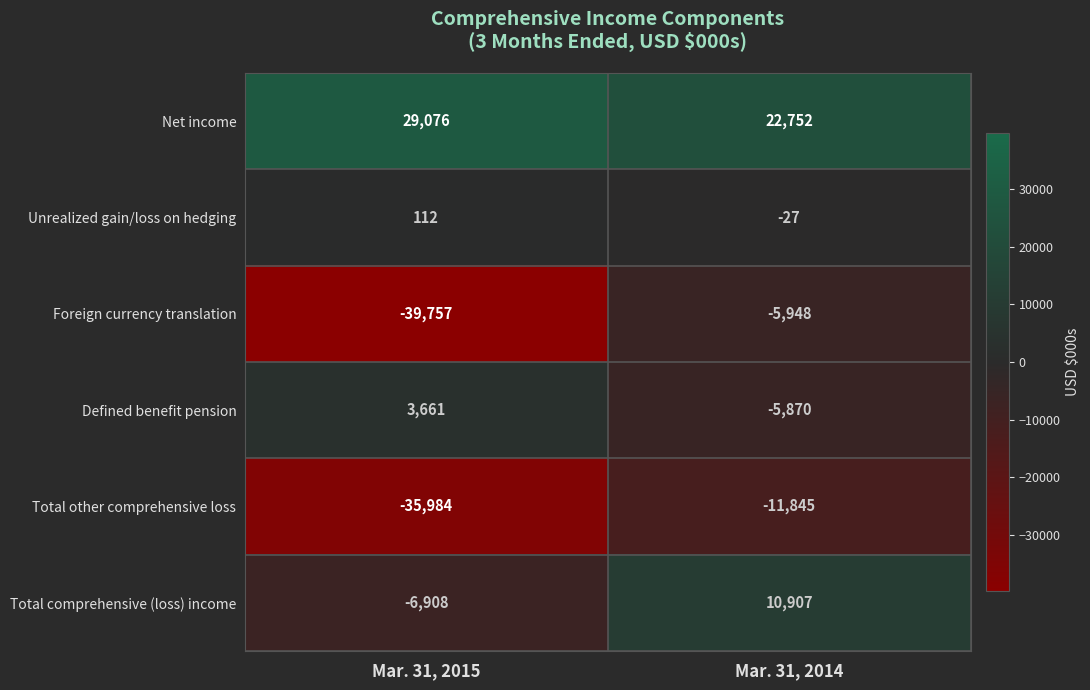

How many categories are shown in the chart?

2